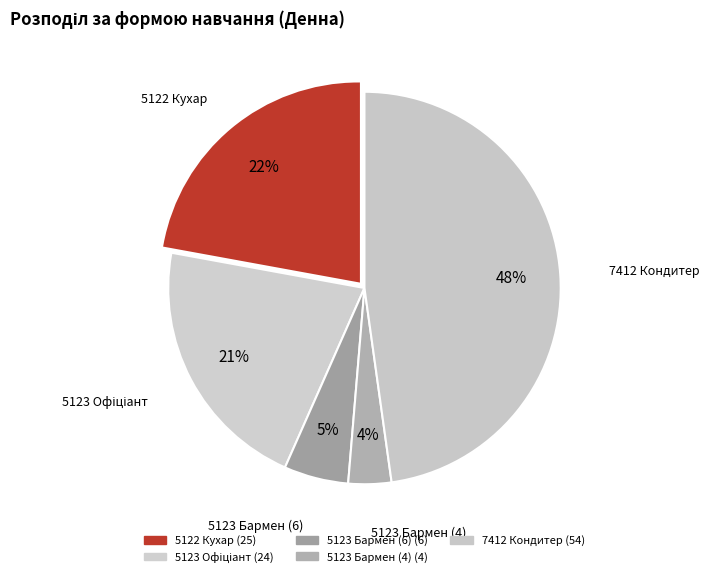

Does 7412 Кондитер represent more than half of the total?

No